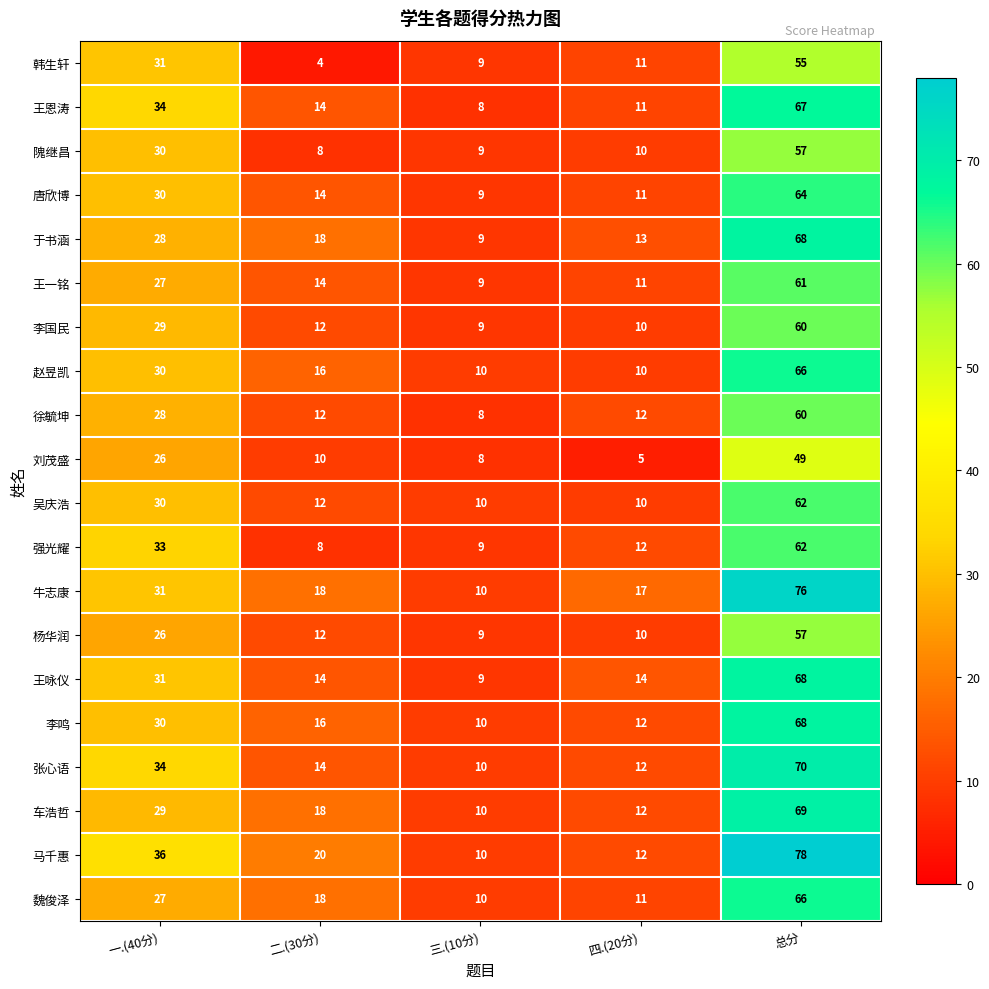

The value of 刘茂盛 at 三.(10分) is 13. True or false?

False